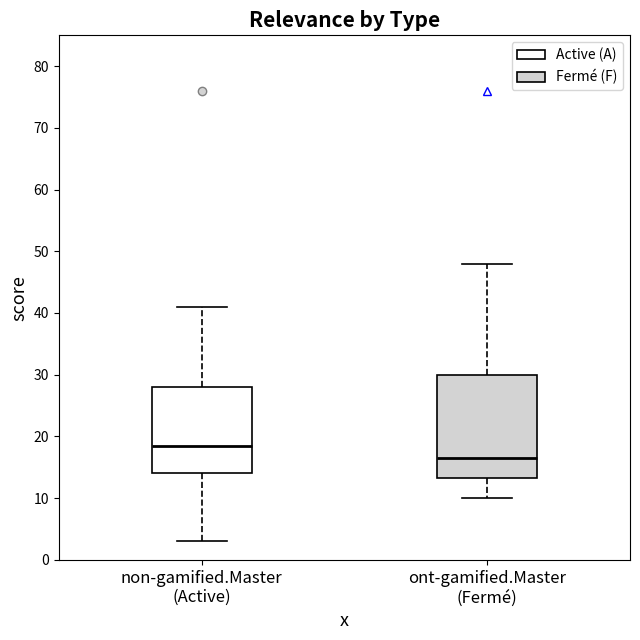

Where does the median line of the box for non-gamified.Master (Active) sit on the y-axis? The values are not printed on the chart, so give them approximately, as read against the axis.

19